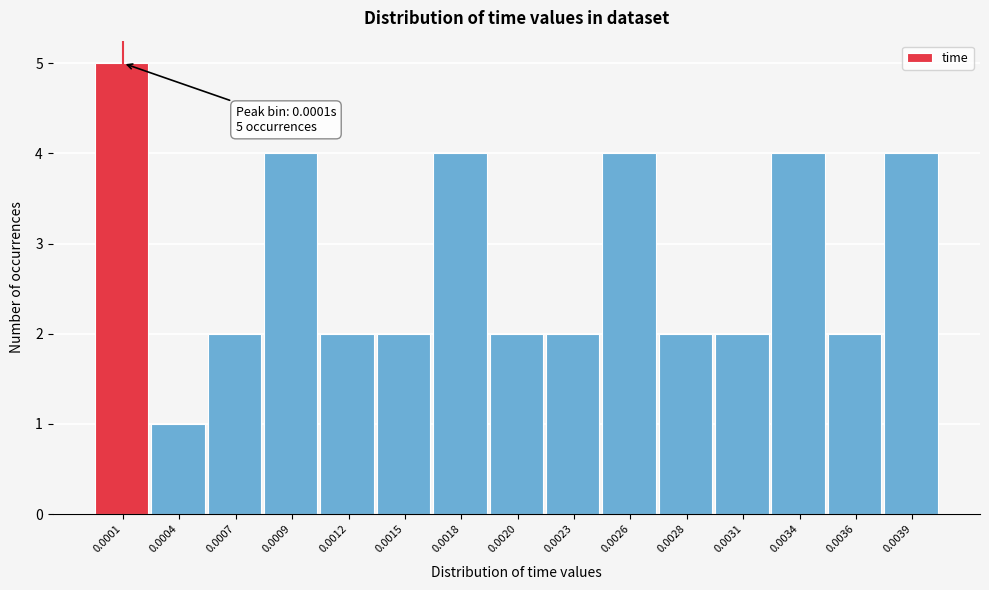

Reading left to right, what are all the values shown in this chart?

0.0001=5	0.0004=1	0.0007=2	0.0009=4	0.0012=2	0.0015=2	0.0018=4	0.0020=2	0.0023=2	0.0026=4	0.0028=2	0.0031=2	0.0034=4	0.0036=2	0.0039=4